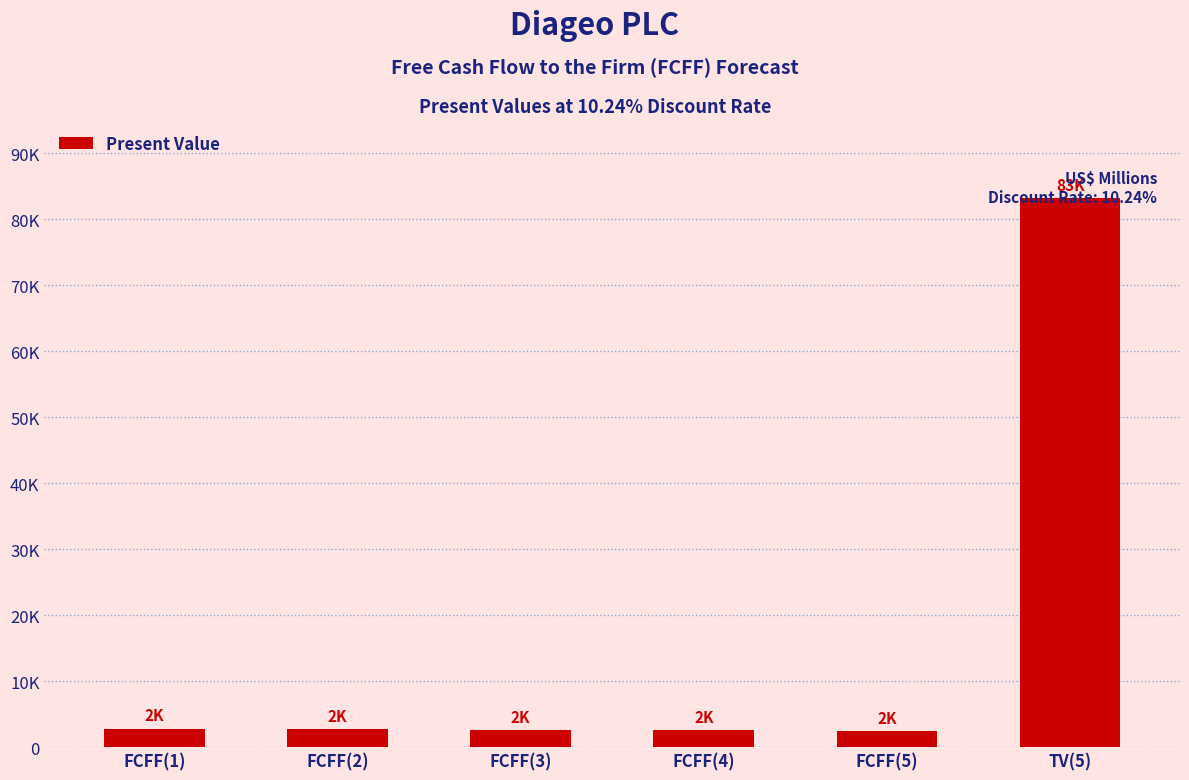

Reading left to right, transcribe all the data shown in this chart.

FCFF(1)=2793	FCFF(2)=2706	FCFF(3)=2624	FCFF(4)=2547	FCFF(5)=2473	TV(5)=83196